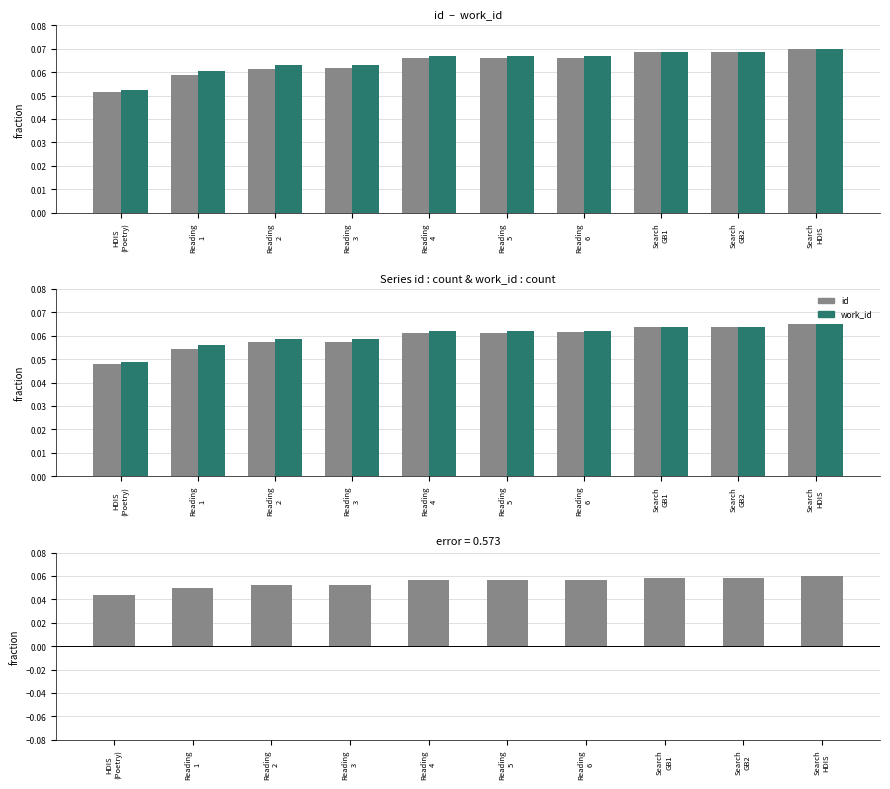

The value of work_id at Reading
5 is 0.0. True or false?

False